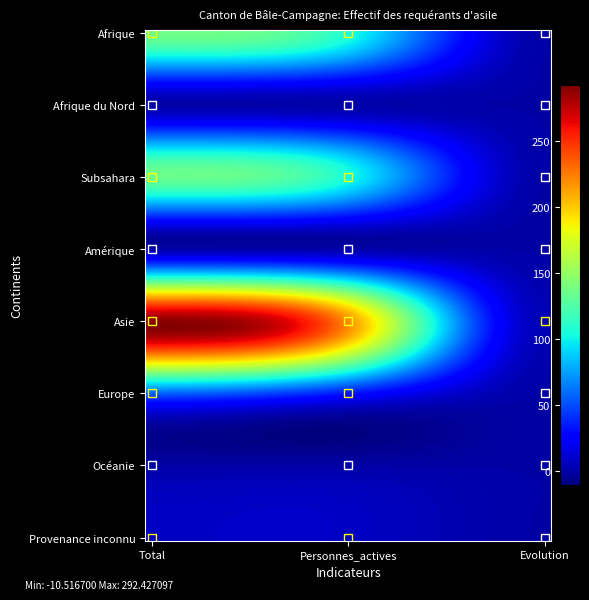

Reading left to right, list all the values displayed in this chart.

Afrique: 137	107	0
Asie: 290	220	4
Europe: 56	33	0
Provenance inconnu: 8	8	0
Afrique du Nord: 0	0	0
Subsahara: 135	105	0
Amérique: 0	0	0
Océanie: 0	0	0